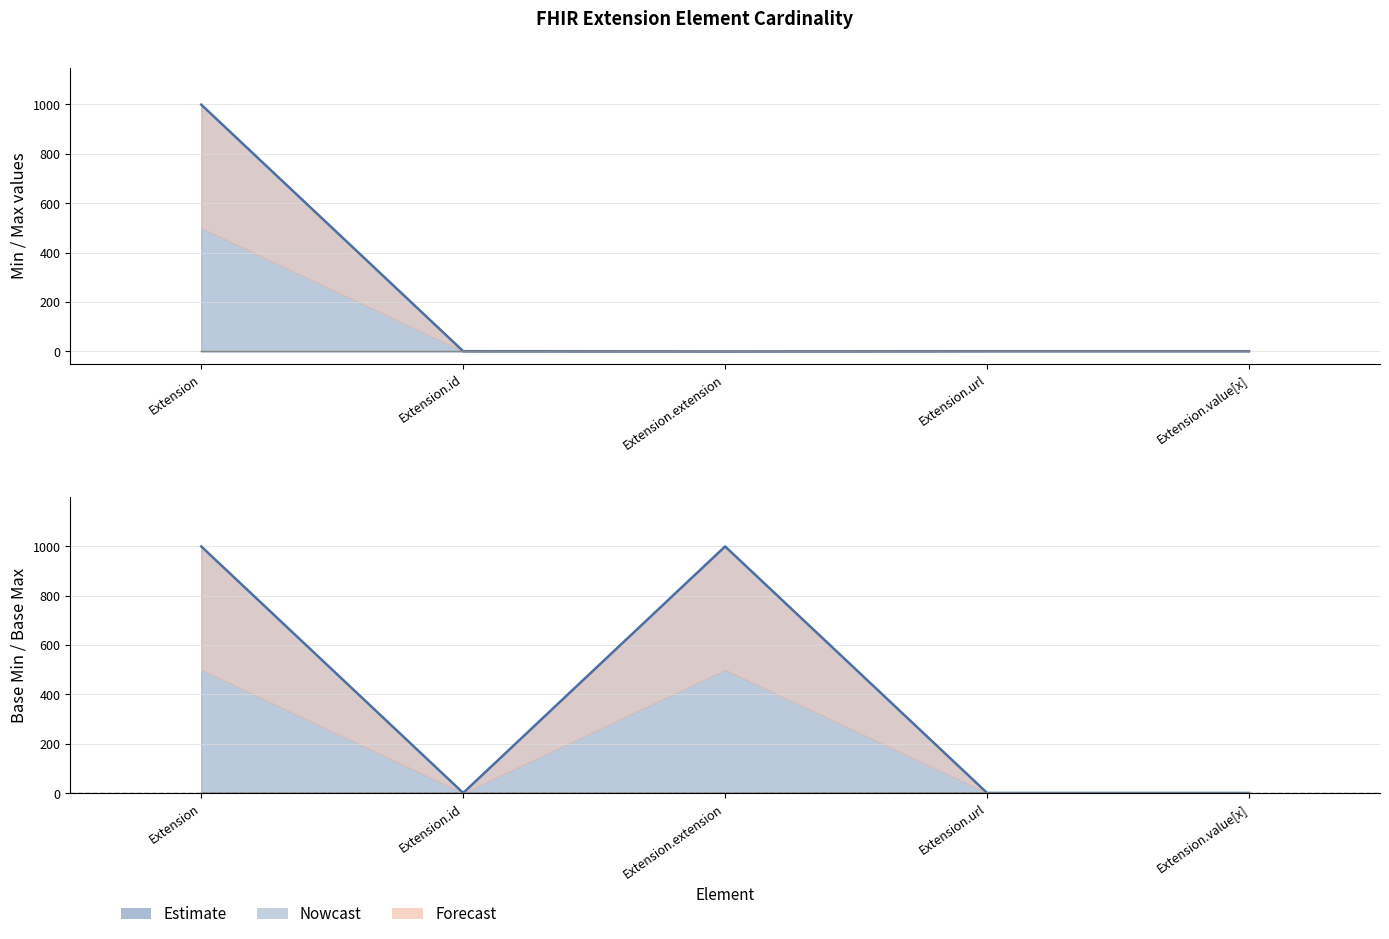

Reading left to right, what are all the values shown in this chart?

Min: 0	0	0	1	1
Max_numeric: 999	1	0	1	1
Base Min: 0	0	0	1	0
Base Max_numeric: 999	1	999	1	1